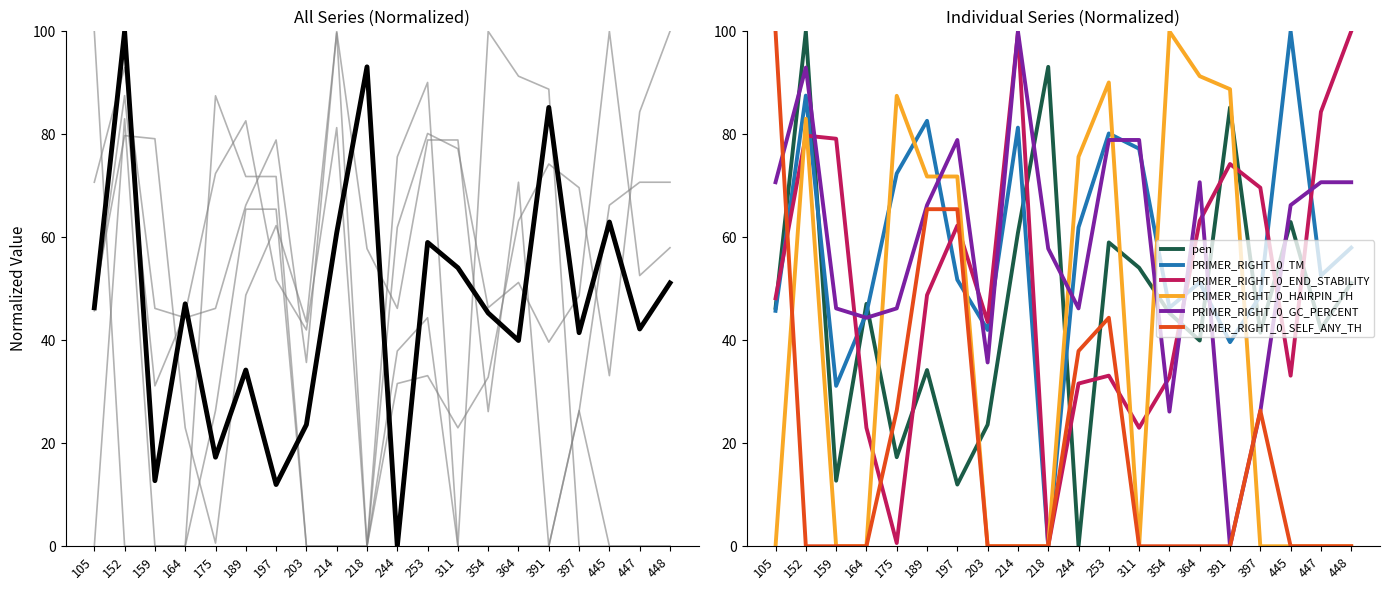

Is this an area chart (filled region under the line)?

No